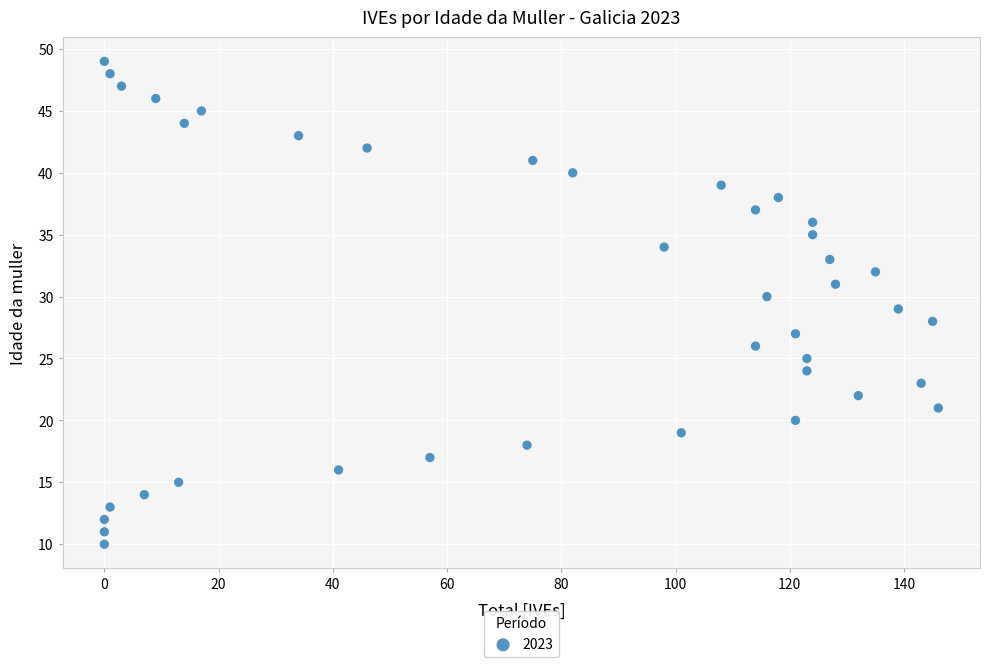

What is the range of X values (max minus min)?

146